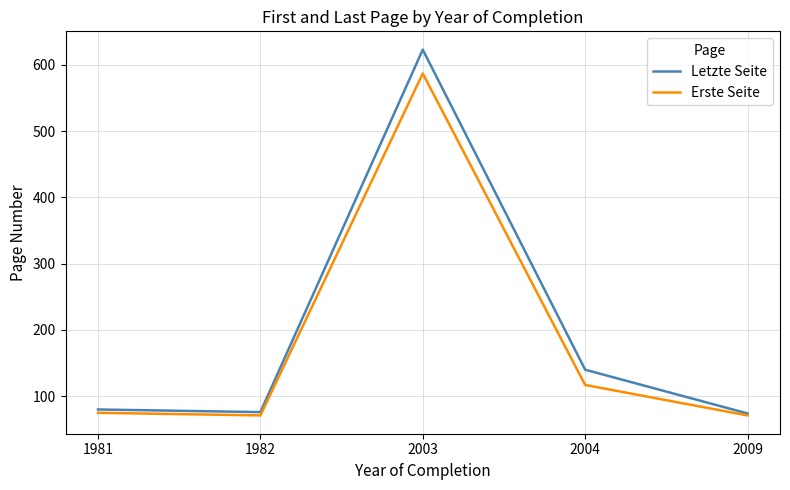

List the series in order of their overall mean, lowest first.

Erste Seite, Letzte Seite